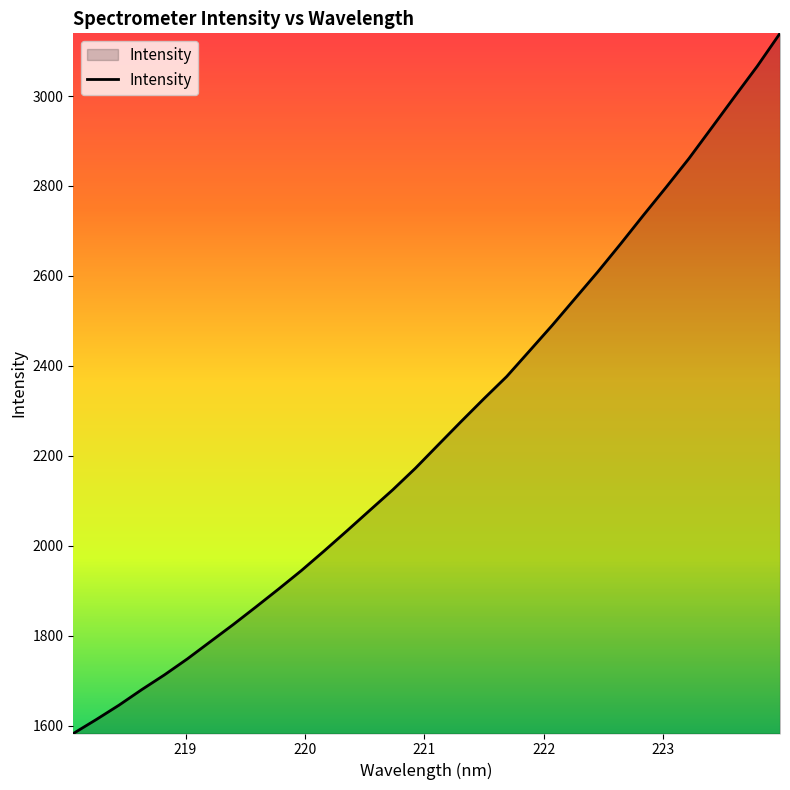

What is the greatest value displayed?

3139.3